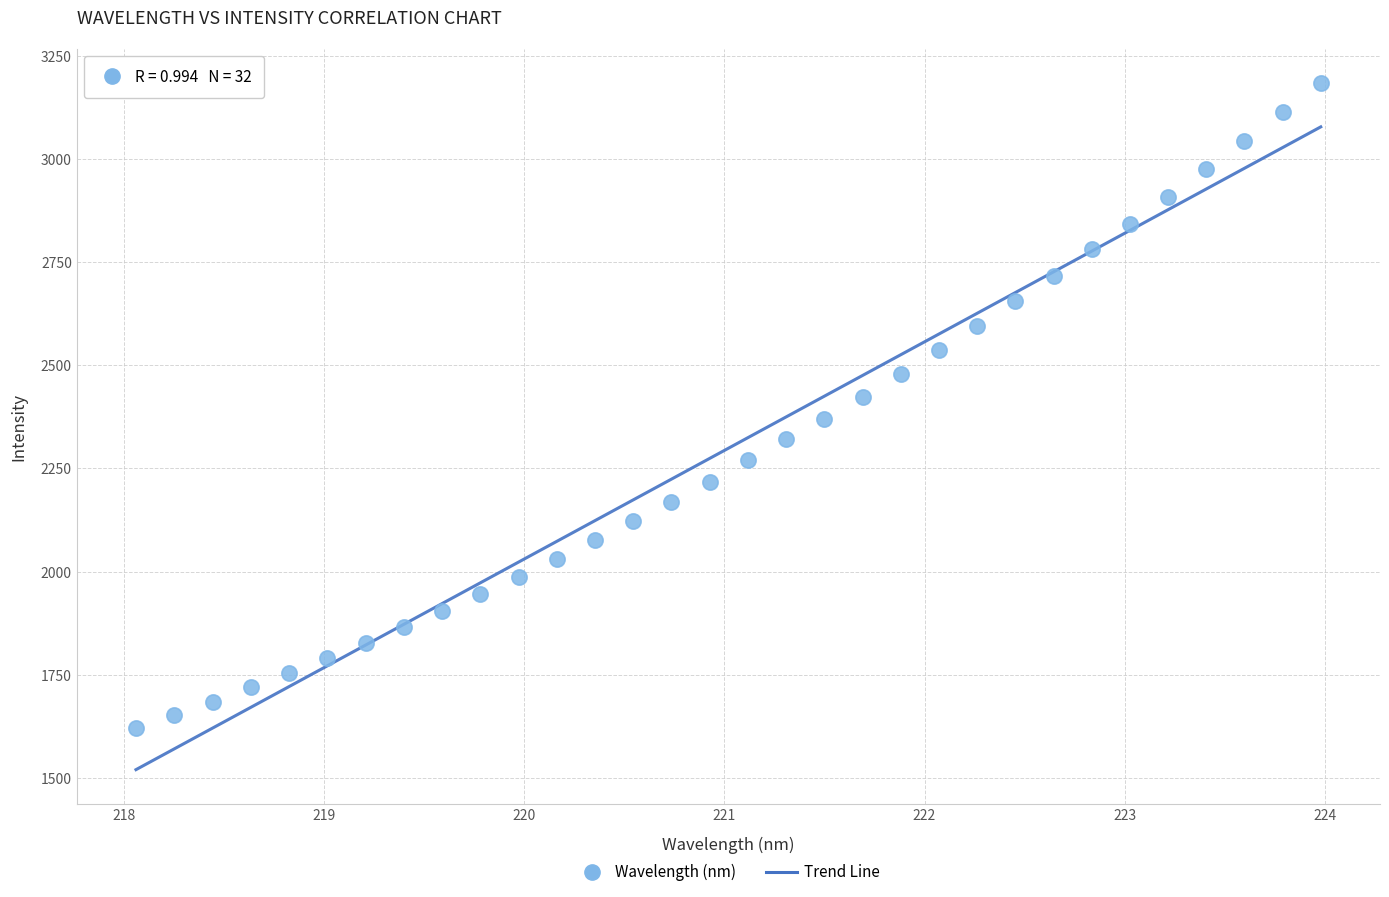

What is the range of Y values (max minus min)?

1563.7